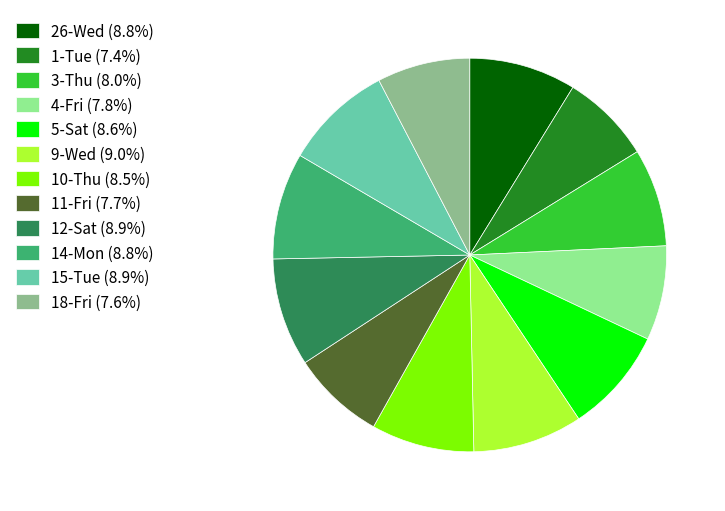

Combined, do 5-Sat (8.6%) and 1-Tue (7.4%) account for over 50%?

No